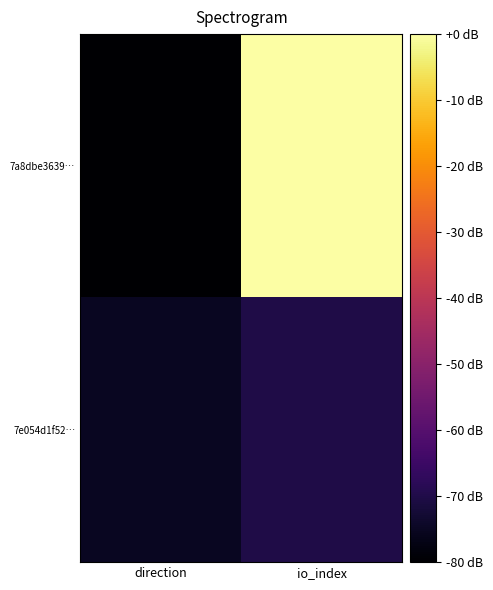

Between io_index and direction, which is larger?

io_index